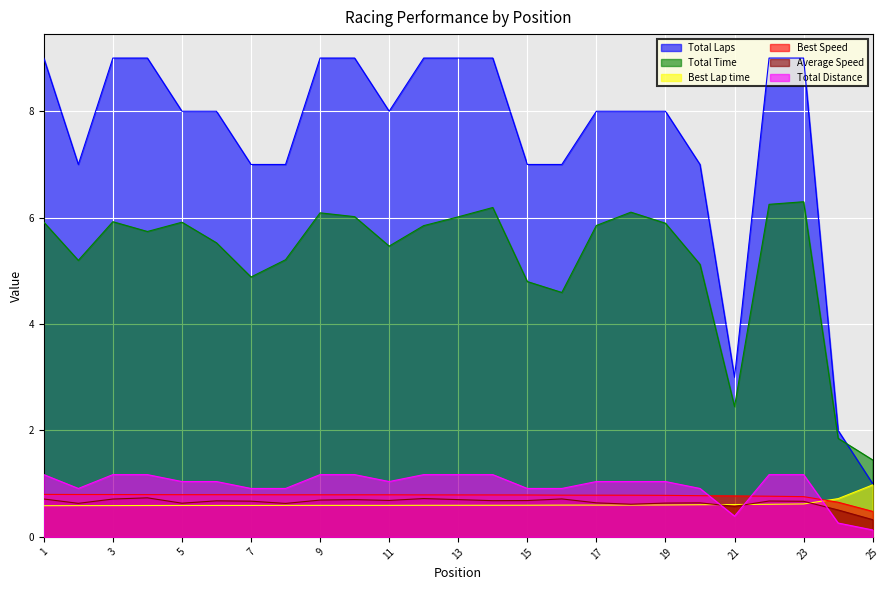

True or false: Best Lap time has more than 0 points higher than both neighbors.

False